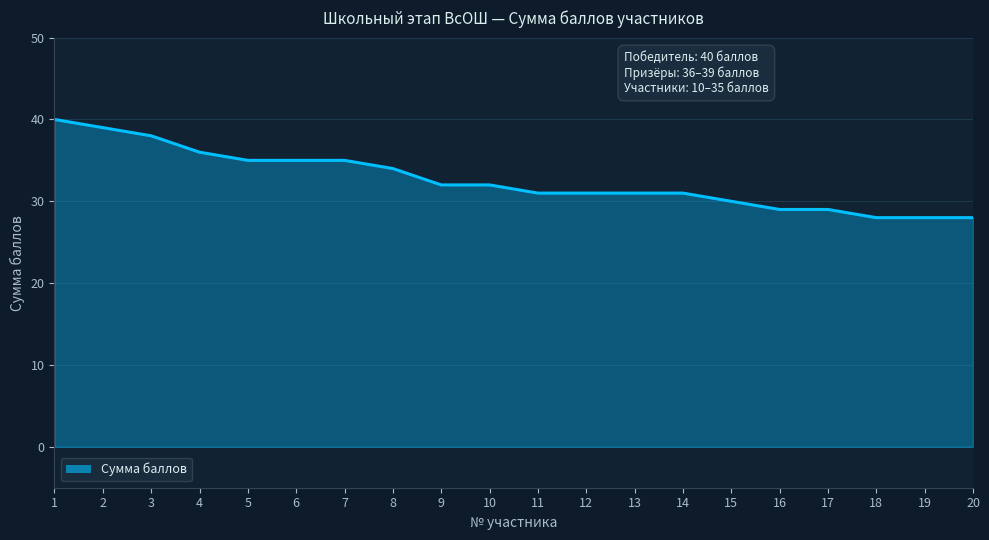

What is the difference between the maximum and second lowest values?

12